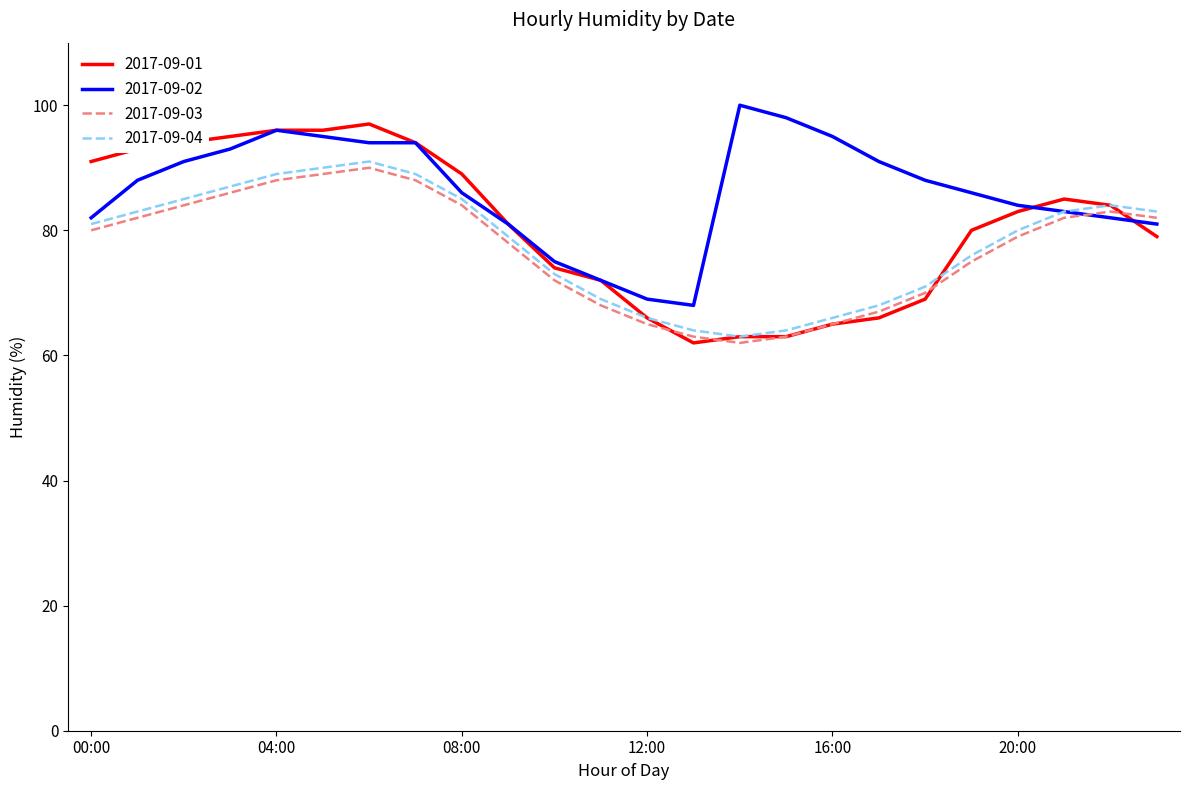

Which series has the largest total across all categories?

2017-09-02